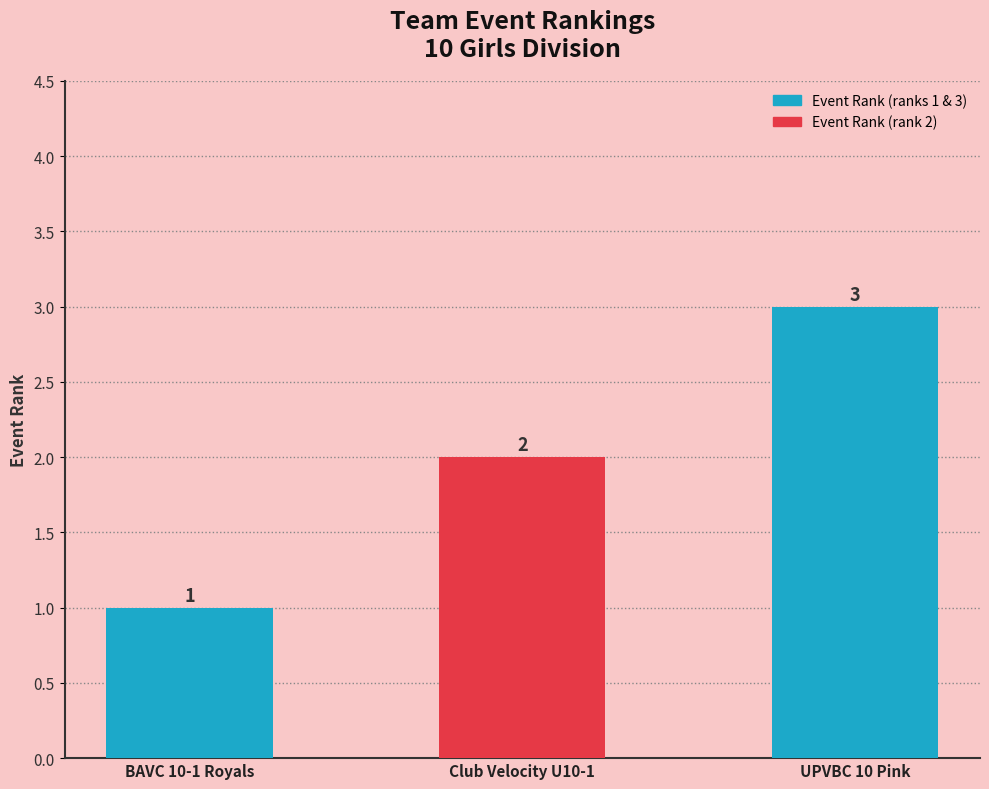

At which label is the value closest to 2?

Club Velocity U10-1